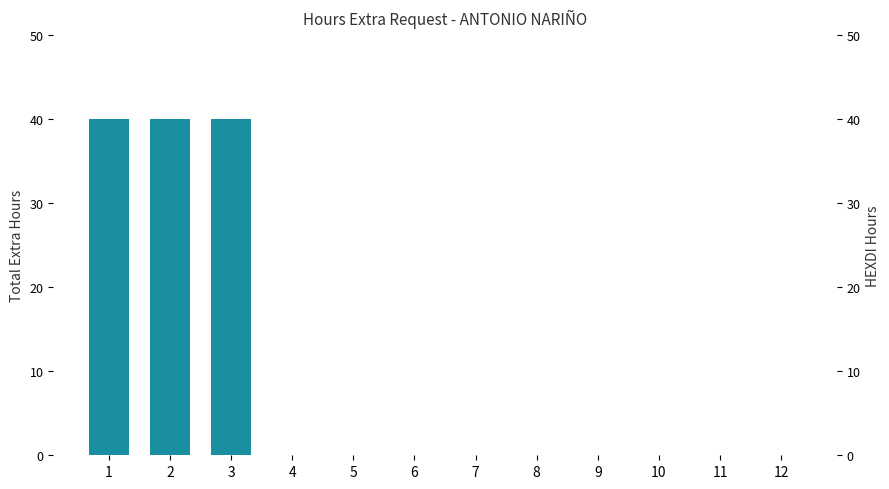

Where is the data nearest to the value 20?

1